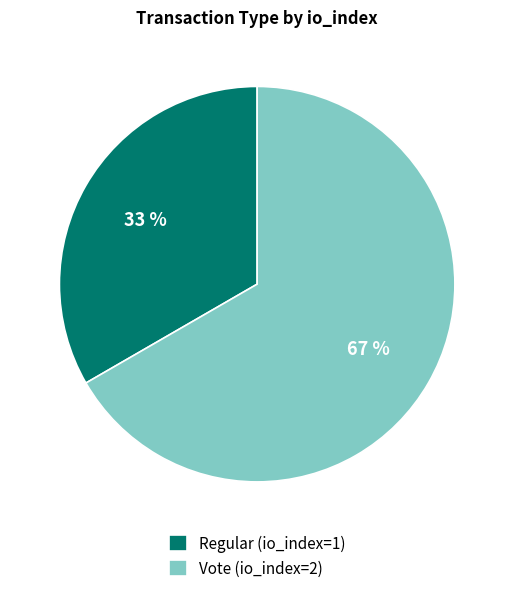

Which slice represents more than half of the pie?

Vote (io_index=2)